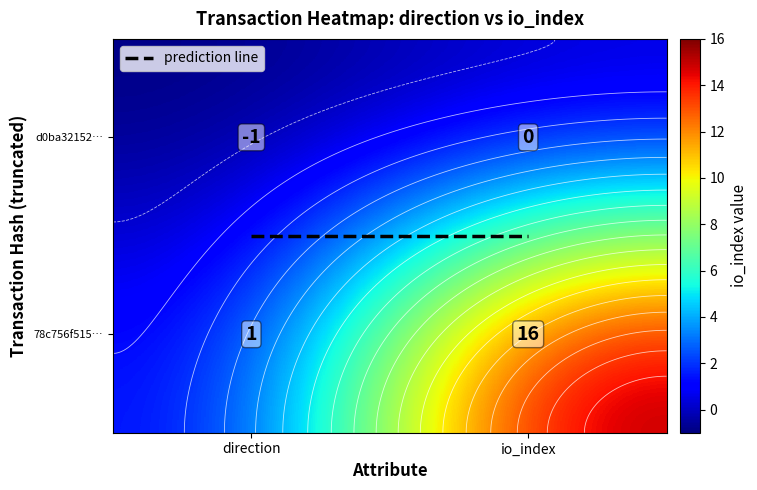

List the series in order of their peak value, lowest first.

d0ba32152…, prediction line, 78c756f515…